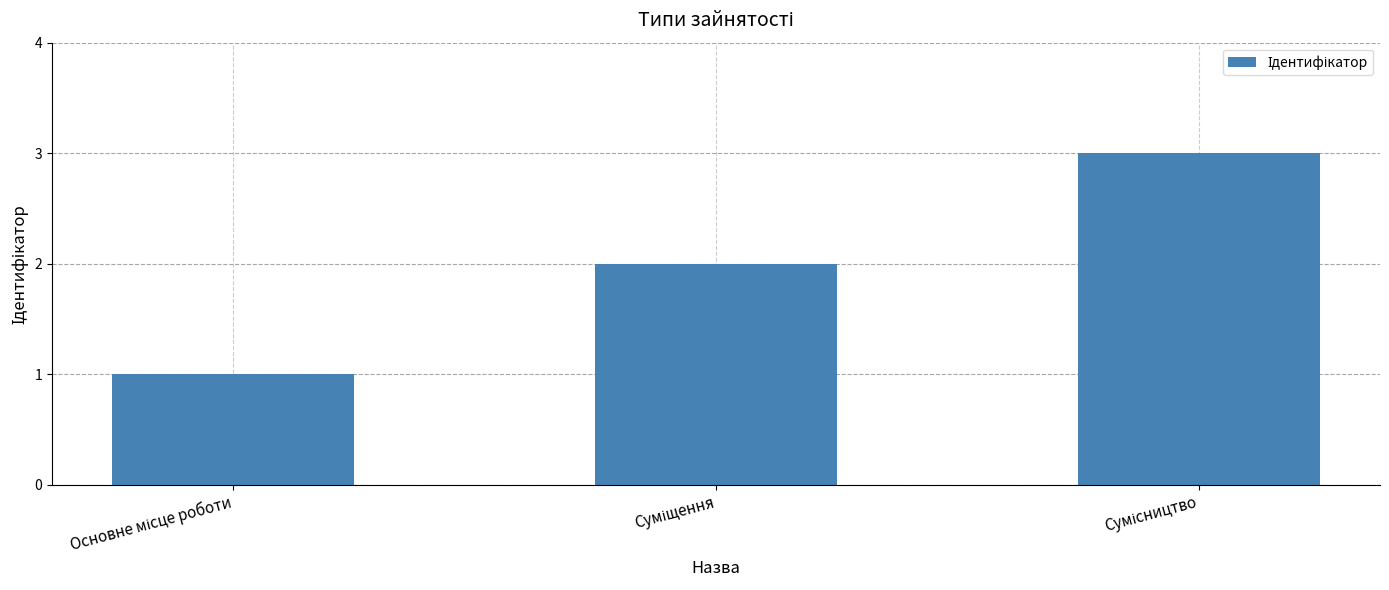

What is the greatest value displayed?

3